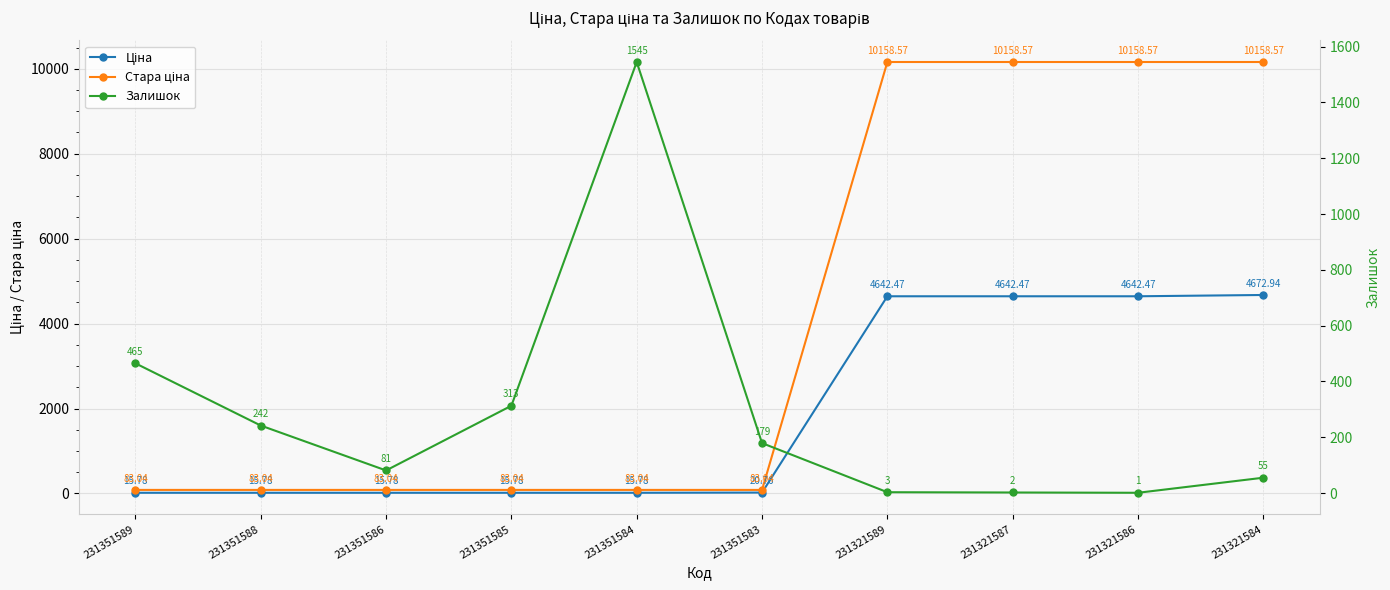

Rank the categories by Залишок value from highest to lowest.

231351584, 231351589, 231351585, 231351588, 231351583, 231351586, 231321584, 231321589, 231321587, 231321586